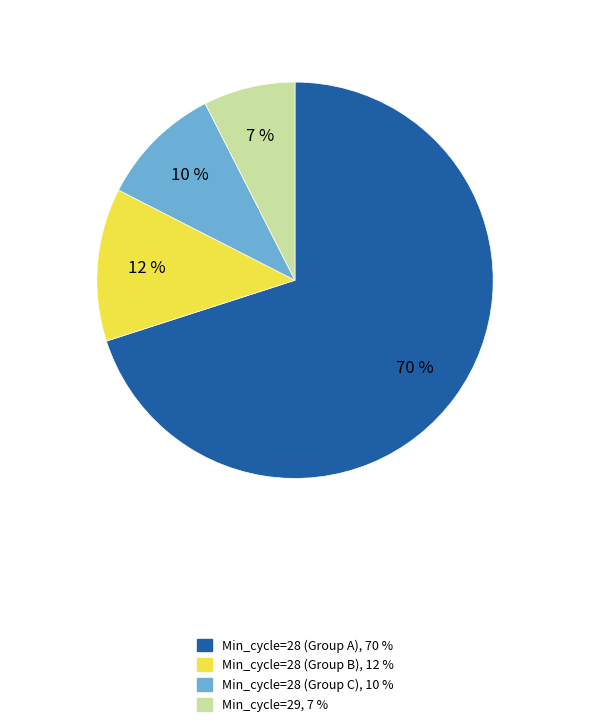

To the nearest percent, what is the average slice percentage?

25%